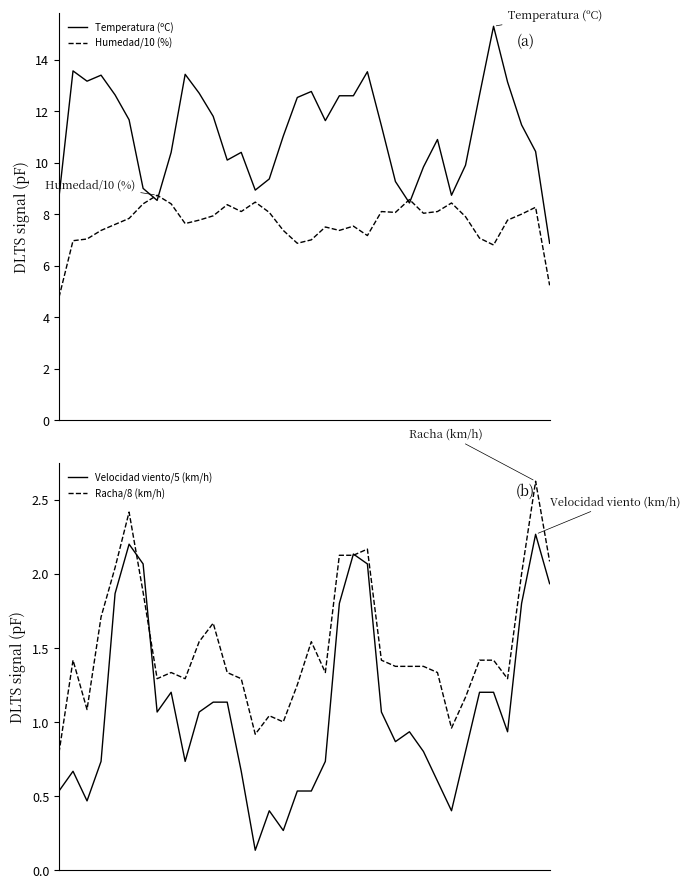

What is the value of the Temperatura (ºC) point at the 29th from the left?

8.7